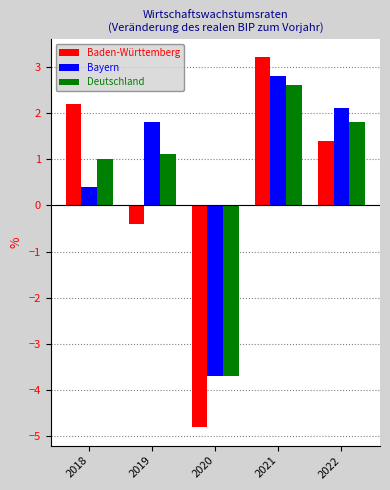

Reading right to left, extract all data points from this chart.

Baden-Württemberg: 1.4	3.2	-4.8	-0.4	2.2
Bayern: 2.1	2.8	-3.7	1.8	0.4
Deutschland: 1.8	2.6	-3.7	1.1	1.0